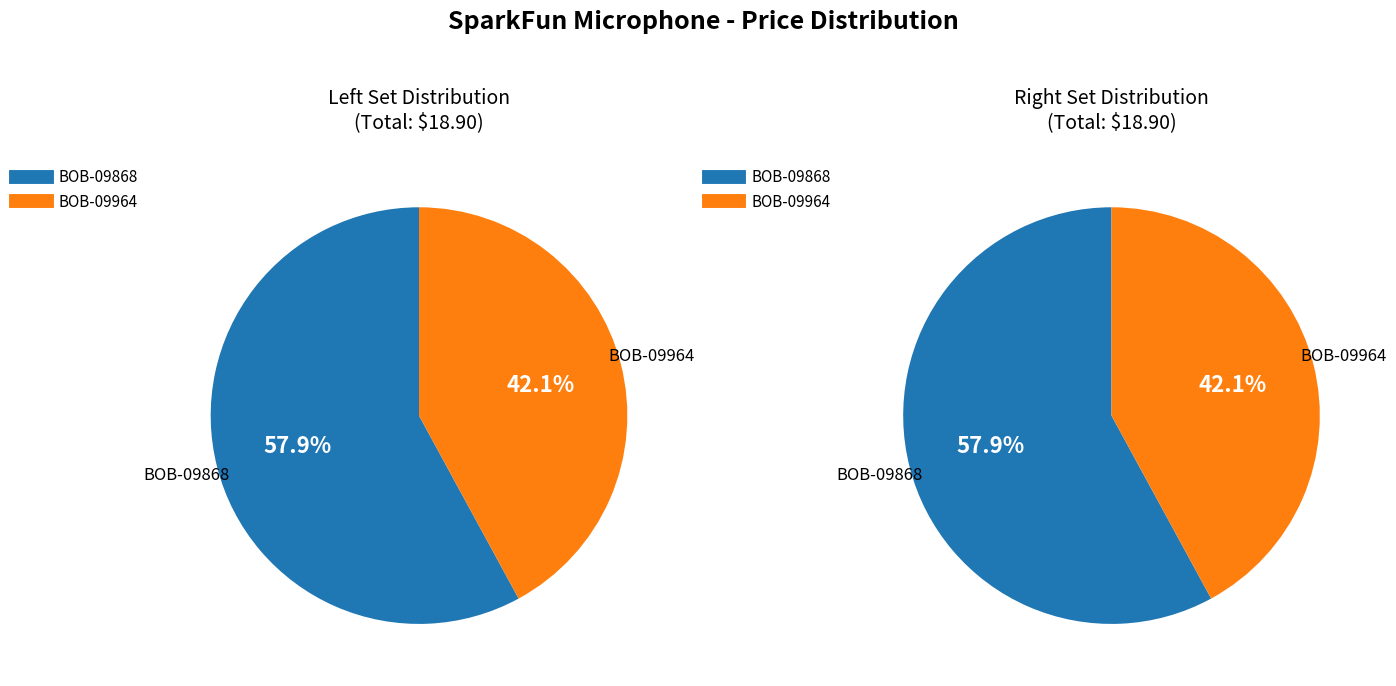

To the nearest percent, what is the difference between the largest and smallest slice percentages?

16%